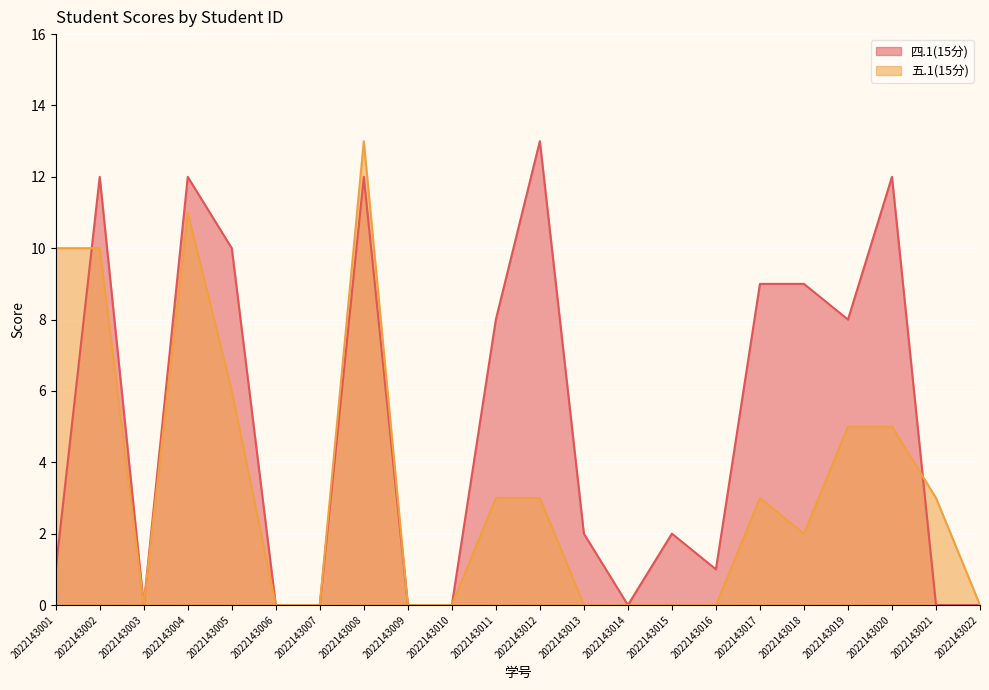

Which series changed the most between 2022143011 and 2022143013?

四.1(15分)